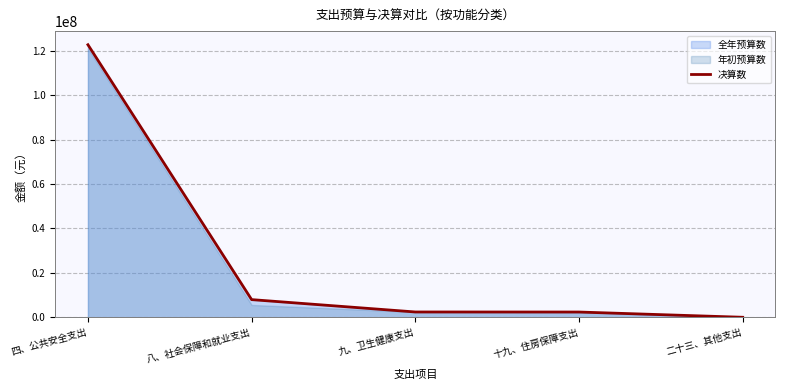

How many data points does each series have?

5